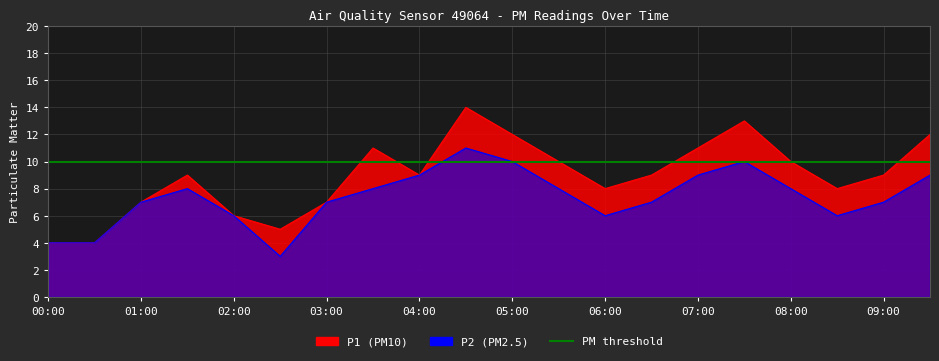

Reading left to right, extract all data points from this chart.

P1: 4	4	7	9	6	5	7	11	9	14	12	10	8	9	11	13	10	8	9	12
P2: 4	4	7	8	6	3	7	8	9	11	10	8	6	7	9	10	8	6	7	9